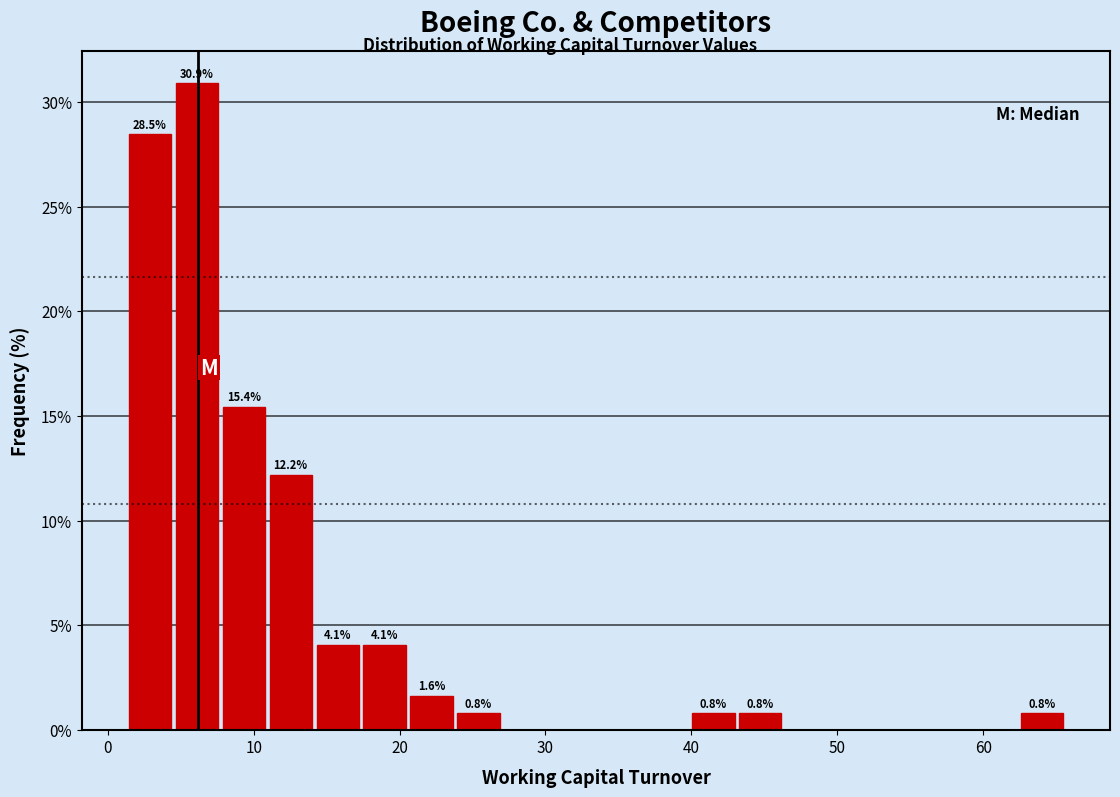

Read against the x-axis, roughly where is the centre of the tallest bar?

6